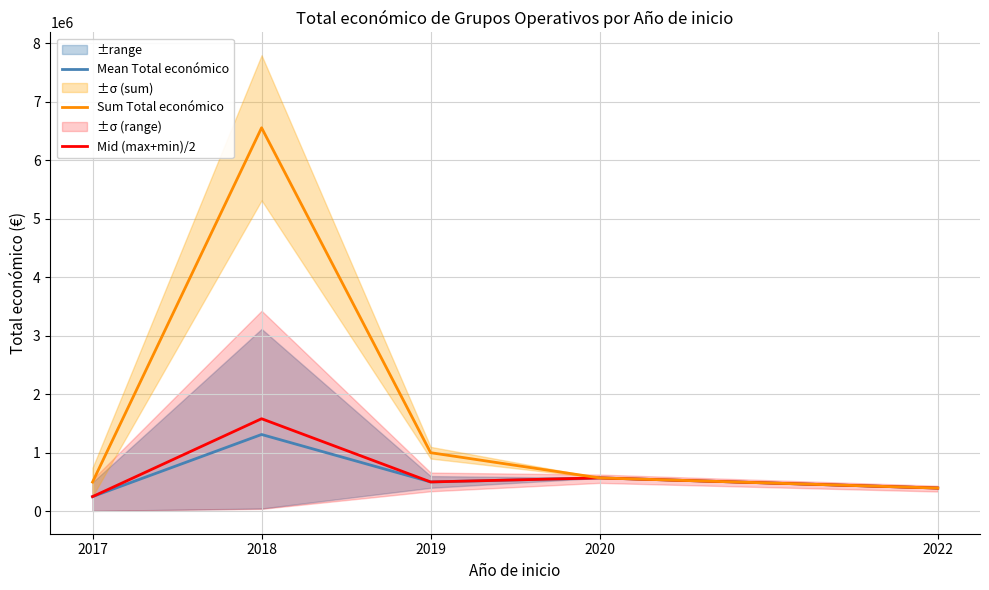

What is the spread (max minus min) of values at 2018?

5243652.8